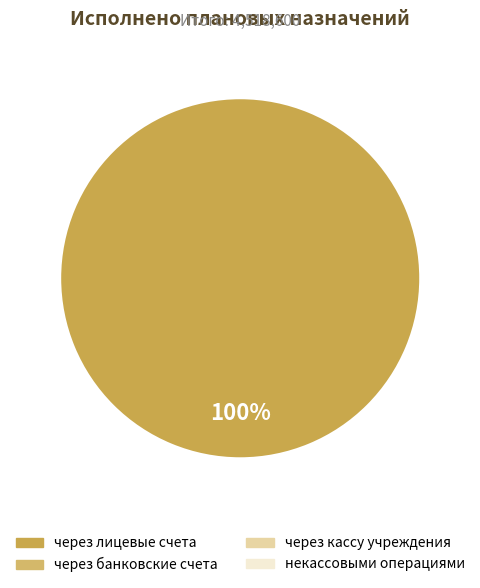

Does any single category account for the majority?

Yes